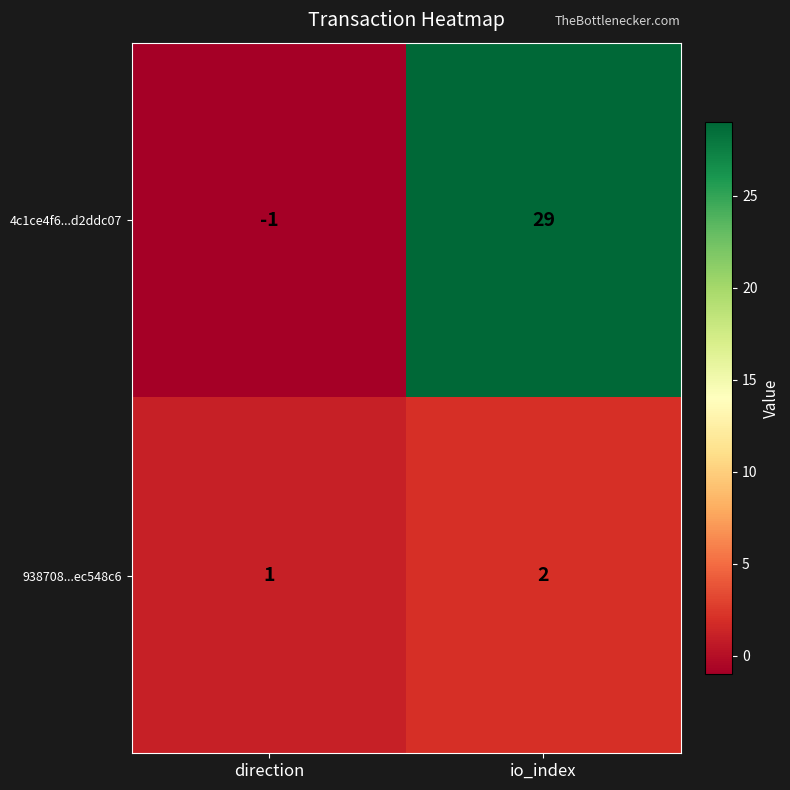

At how many categories does at least one series exceed 27?

1